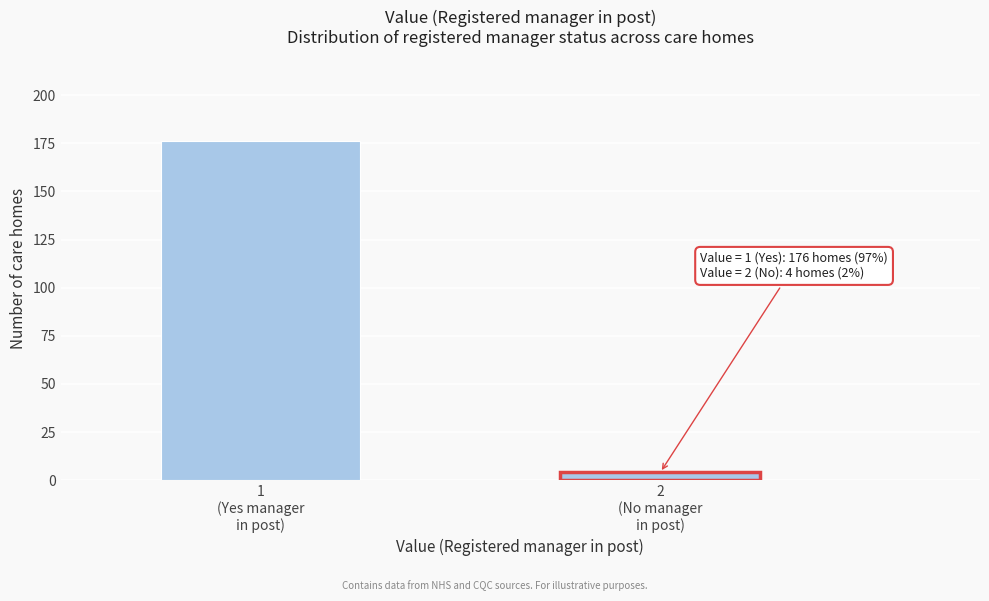

Reading left to right, what are all the values shown in this chart?

176	4